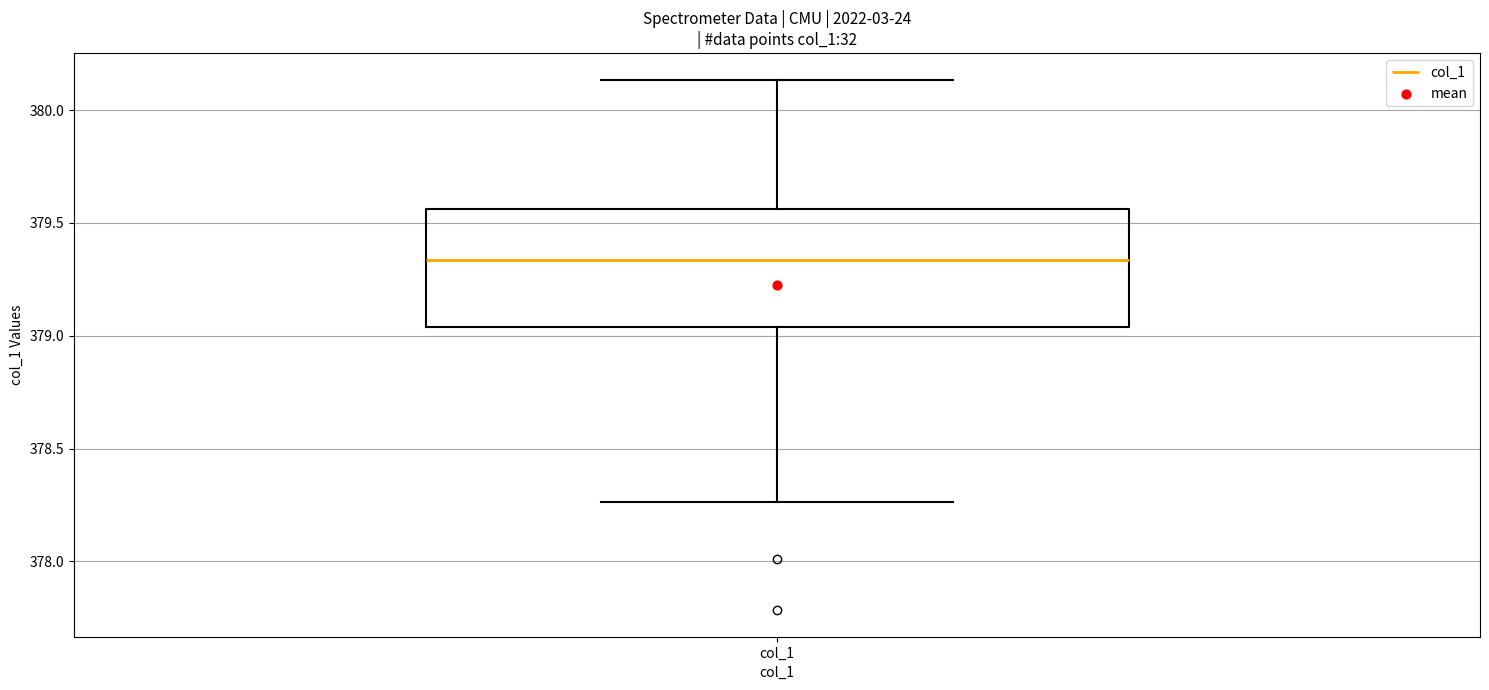

Where does the median line of the box for col_1 sit on the y-axis? The values are not printed on the chart, so give them approximately, as read against the axis.

379.35